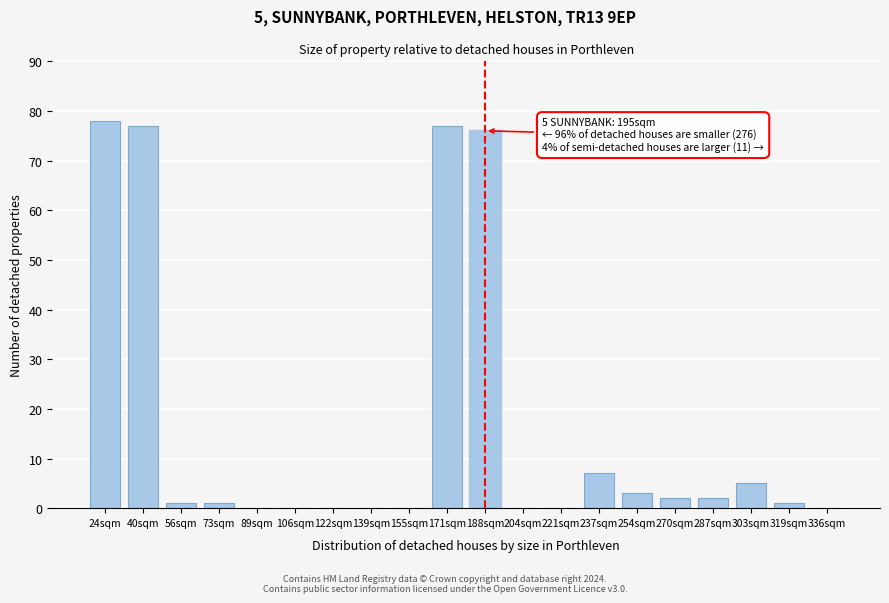

Reading left to right, list all the values displayed in this chart.

24sqm=78	40sqm=77	56sqm=1	73sqm=1	89sqm=0	106sqm=0	122sqm=0	139sqm=0	155sqm=0	171sqm=77	188sqm=76	204sqm=0	221sqm=0	237sqm=7	254sqm=3	270sqm=2	287sqm=2	303sqm=5	319sqm=1	336sqm=0